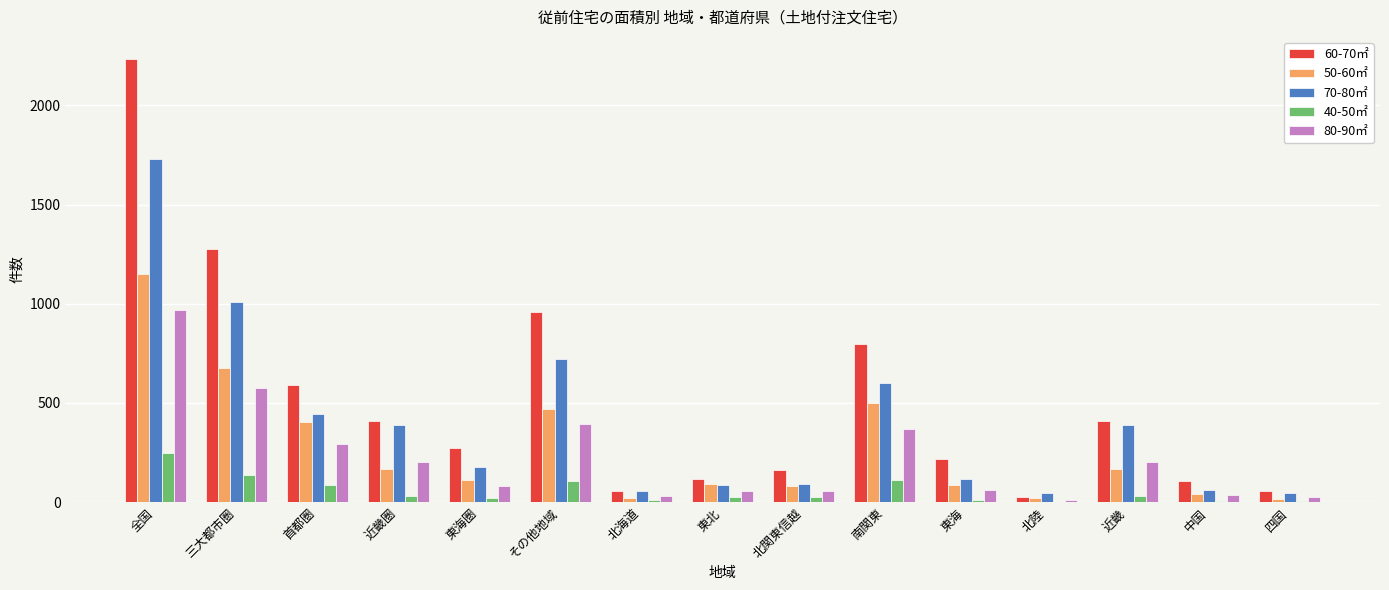

The value of 70-80㎡ at 南関東 is 599. True or false?

True